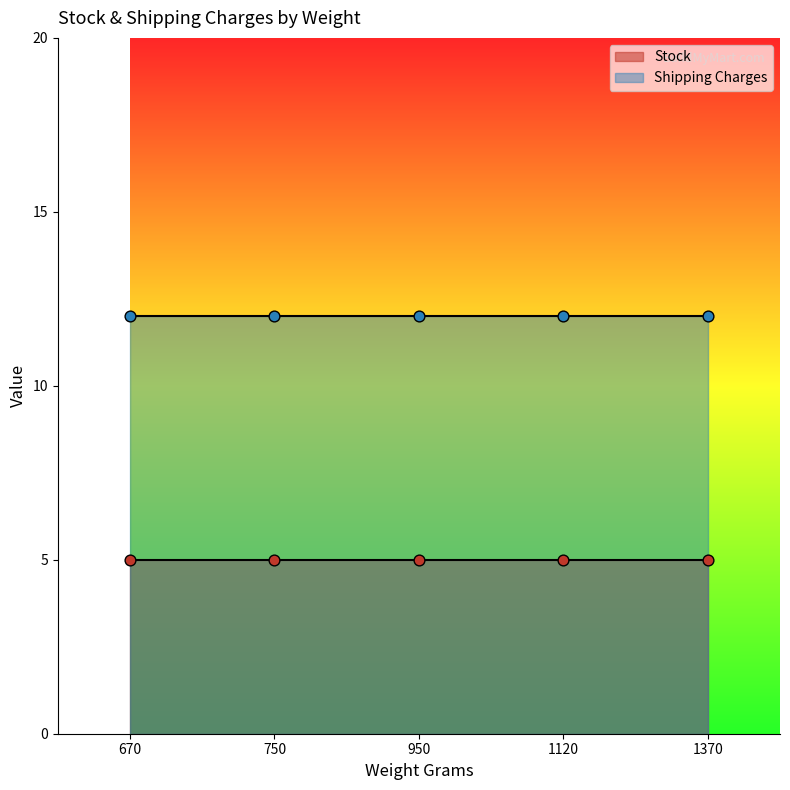

Which series has the largest Y range (max minus min)?

Stock